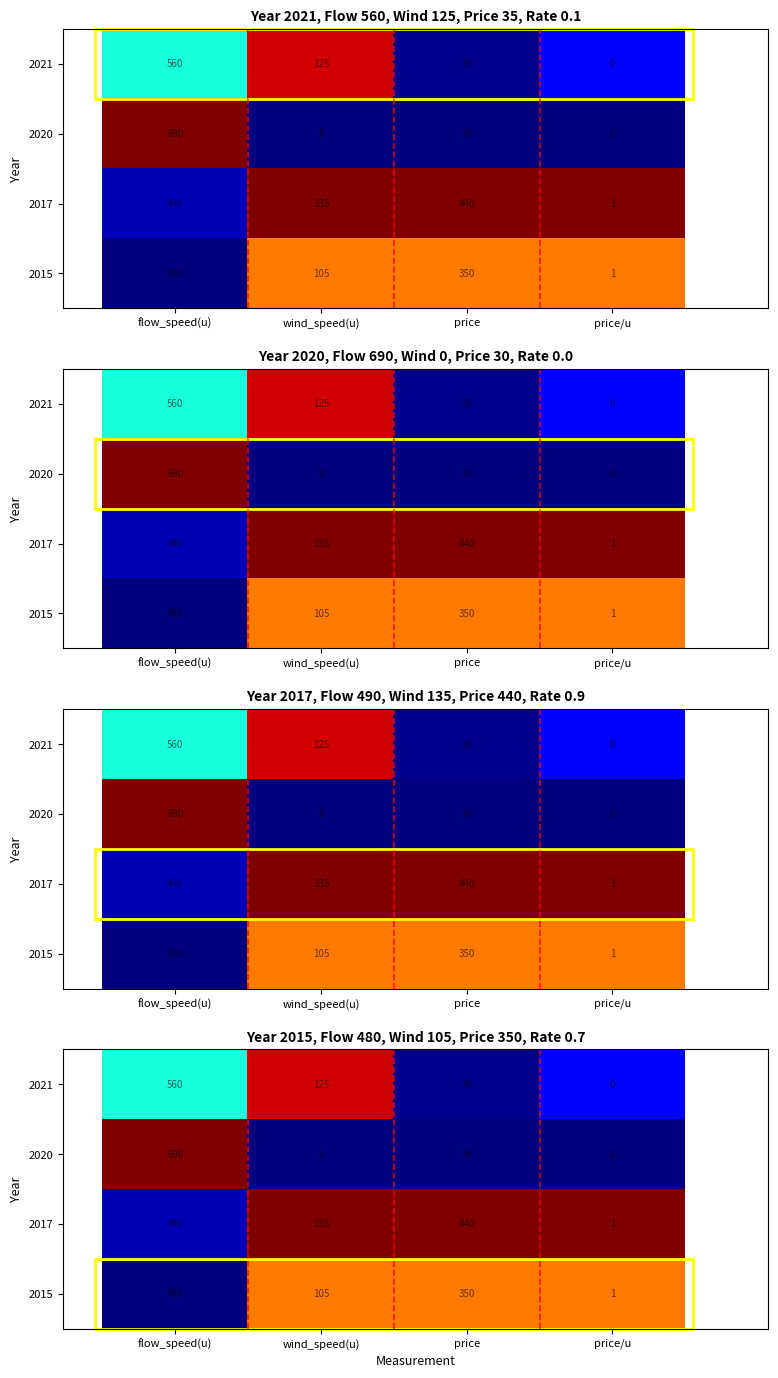

Between price and flow_speed(u), which is larger?

flow_speed(u)